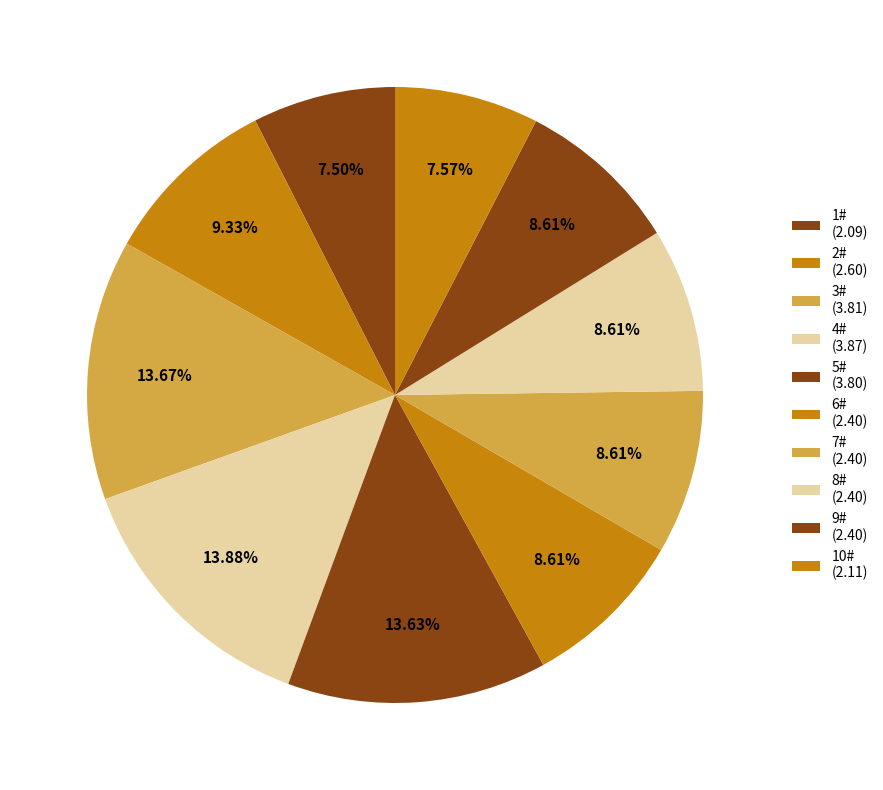

To the nearest percent, what is the combined percentage of 2# and 5#?

23%